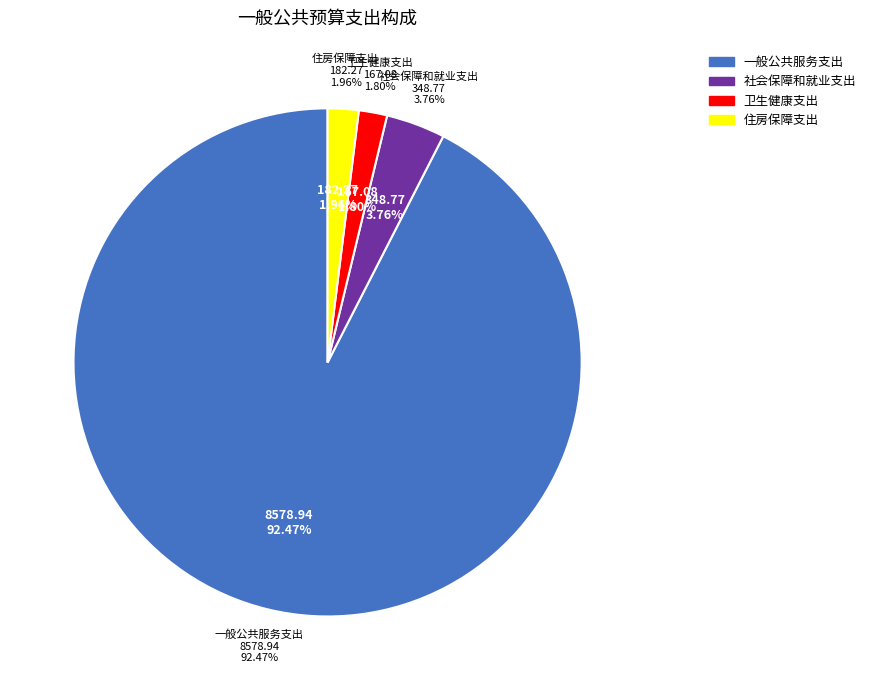

Count the number of slices in the pie.

4